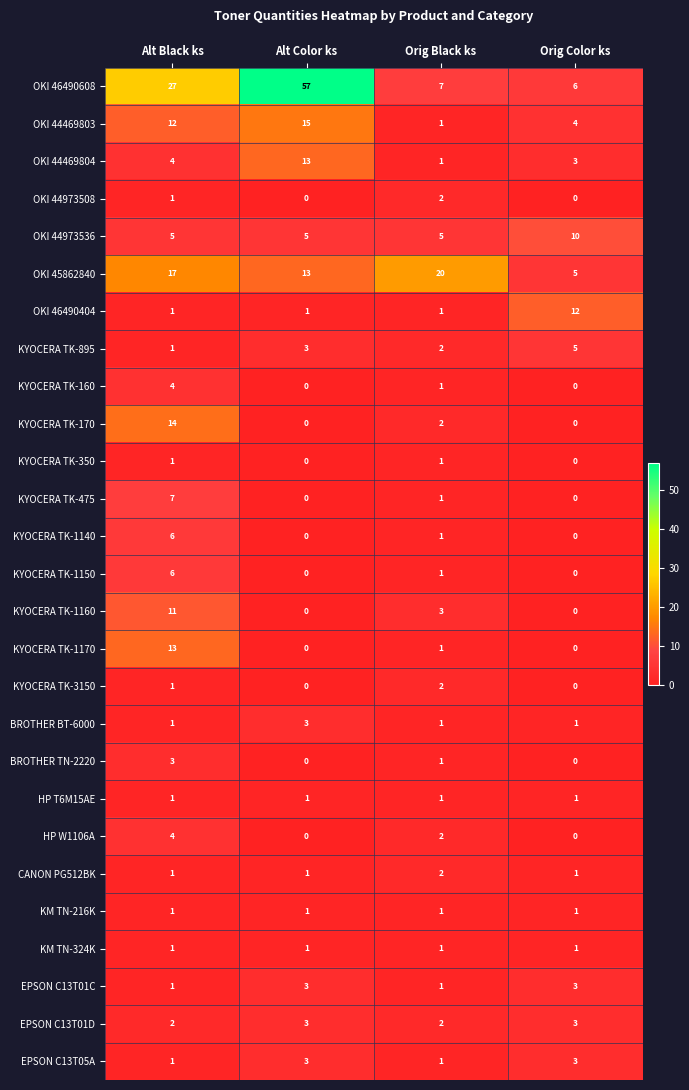

The value of OKI 44469804 at Orig Color ks is 1. True or false?

False